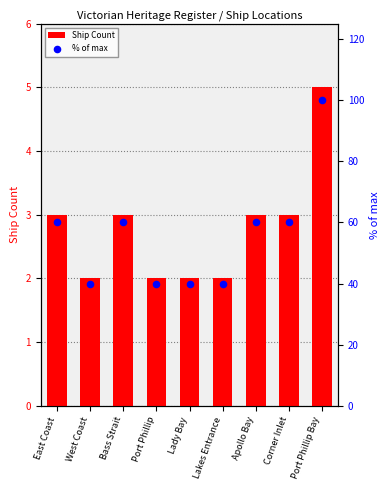

What are all the series names shown in the legend?

Ship Count, % of max